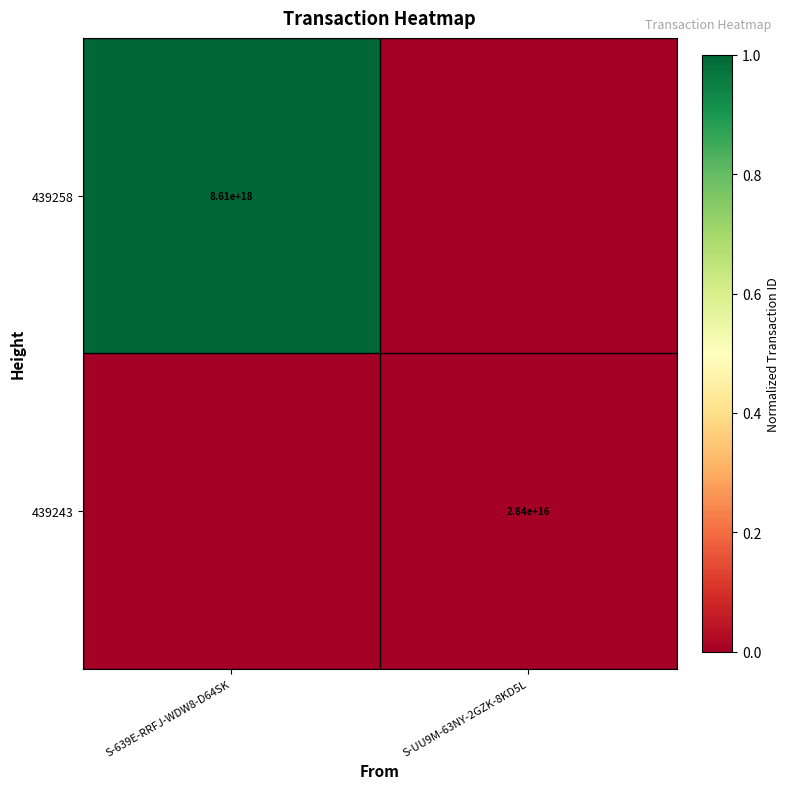

The 439243 series shows 28400000000000000 at S-UU9M-63NY-2GZK-8KD5L. True or false?

True